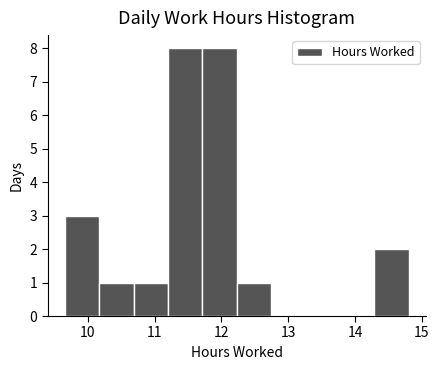

Reading left to right, list every bar in this chart as the range it spans on the x-axis followed by its height. Neither the bar edges nor the heights are printed on the chart, so give them approximately, as read against the axes.

9.7 to 10.2: 3
10.2 to 10.7: 1
10.7 to 11.2: 1
11.2 to 11.7: 8
11.7 to 12.2: 8
12.2 to 12.7: 1
12.7 to 13.3: 0
13.3 to 13.8: 0
13.8 to 14.3: 0
14.3 to 14.8: 2